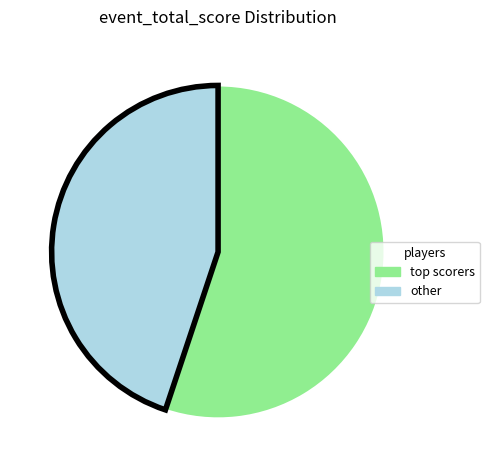

Is there any slice that represents more than half of the pie?

Yes